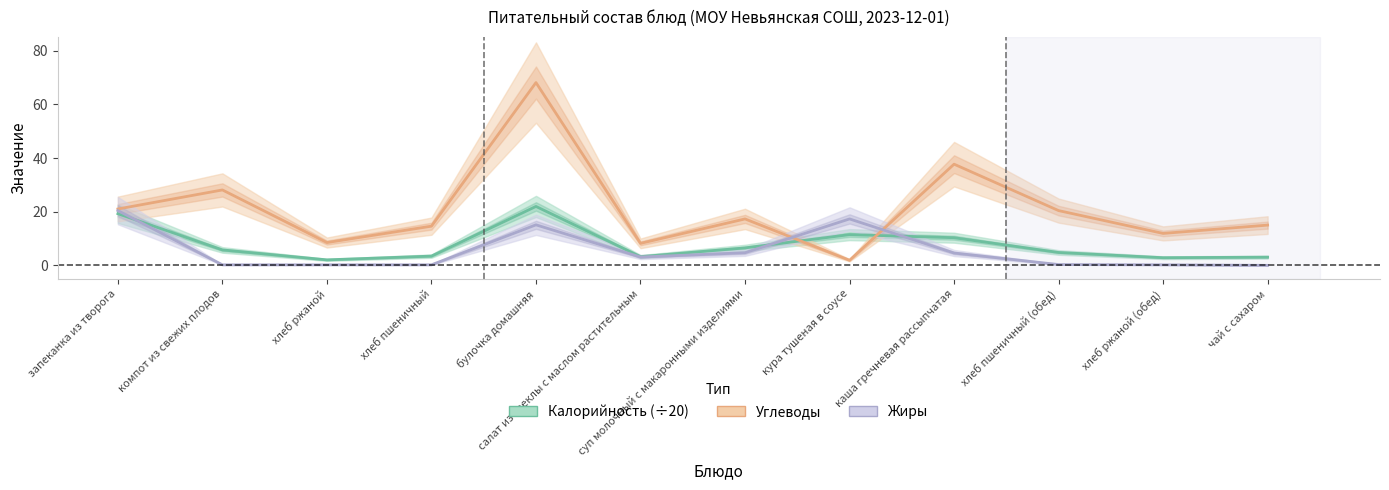

Between which two adjacent categories do Углеводы and Калорийность (÷20) first intersect?

суп молочный с макаронными изделиями and кура тушеная в соусе